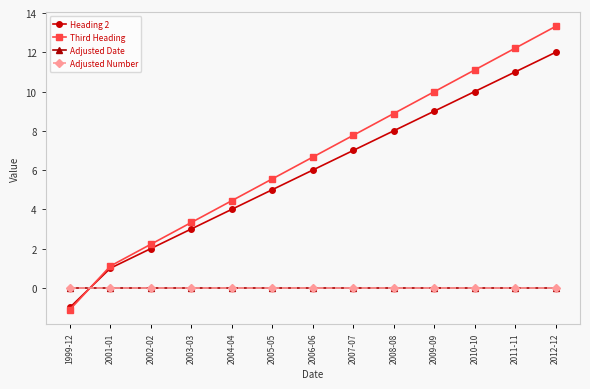

Is this an area chart (filled region under the line)?

No